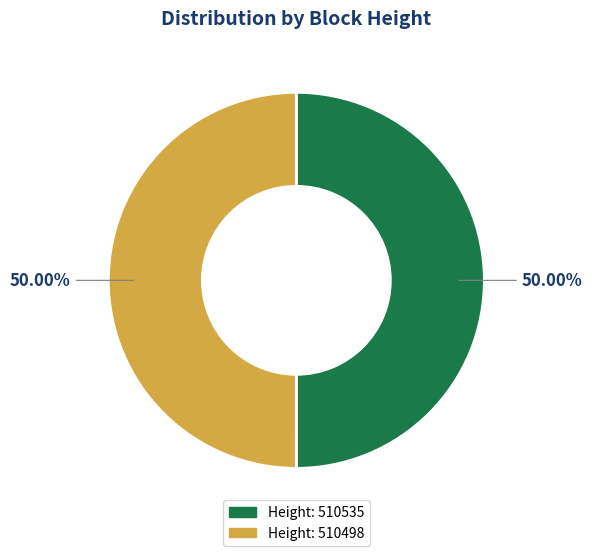

Count the number of slices in the pie.

2